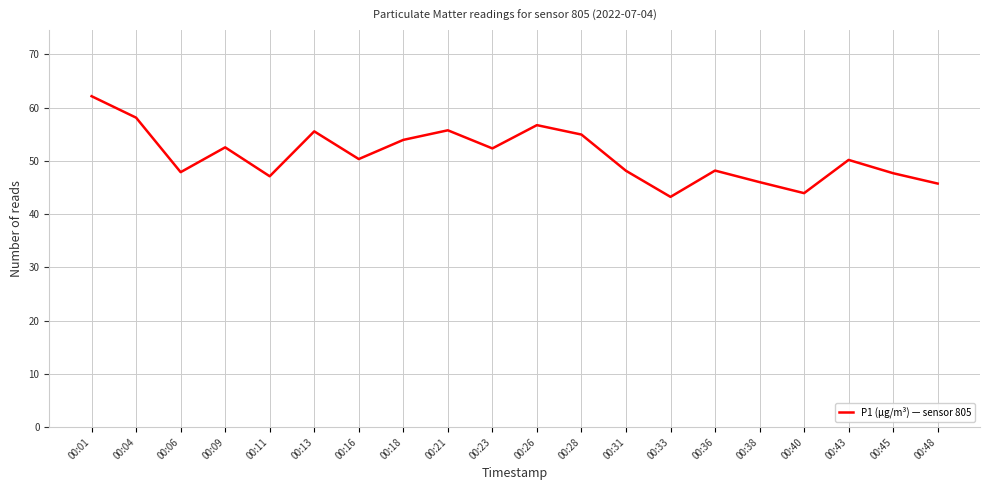

What is the ratio of the value at 00:45 to the value at 00:28?

0.9